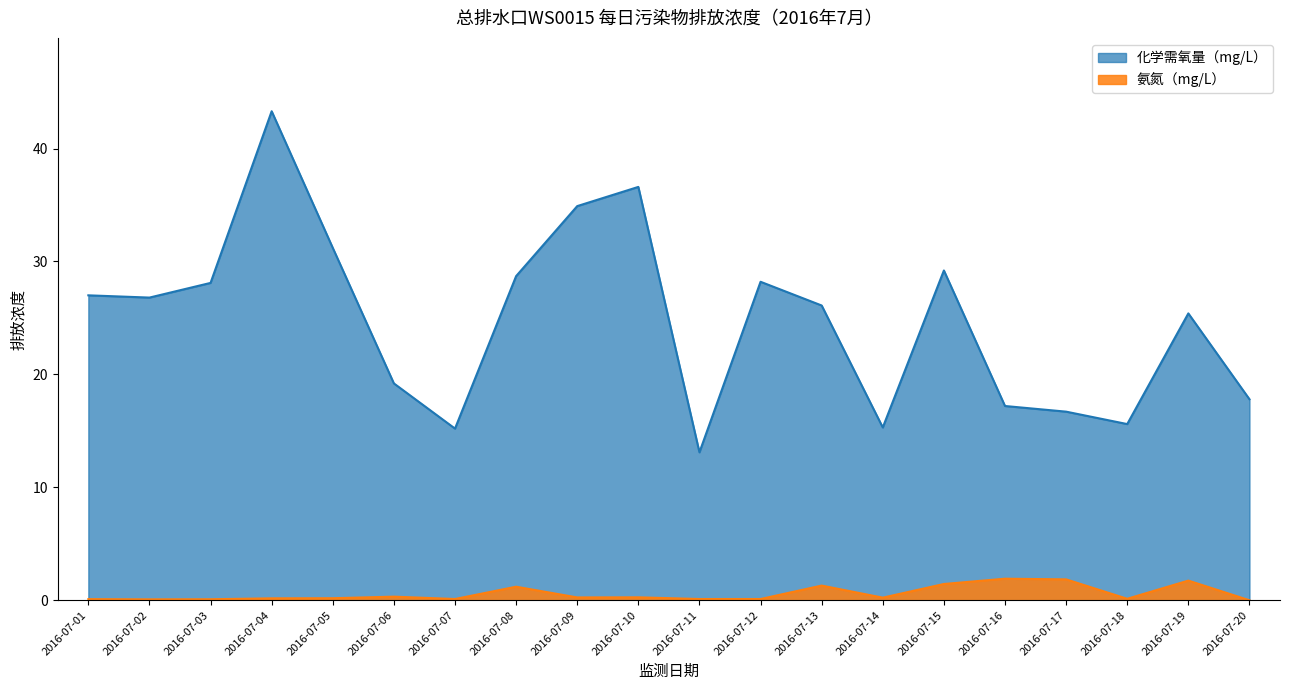

The value of 氨氮（mg/L） at 2016-07-11 is 0.2. True or false?

False